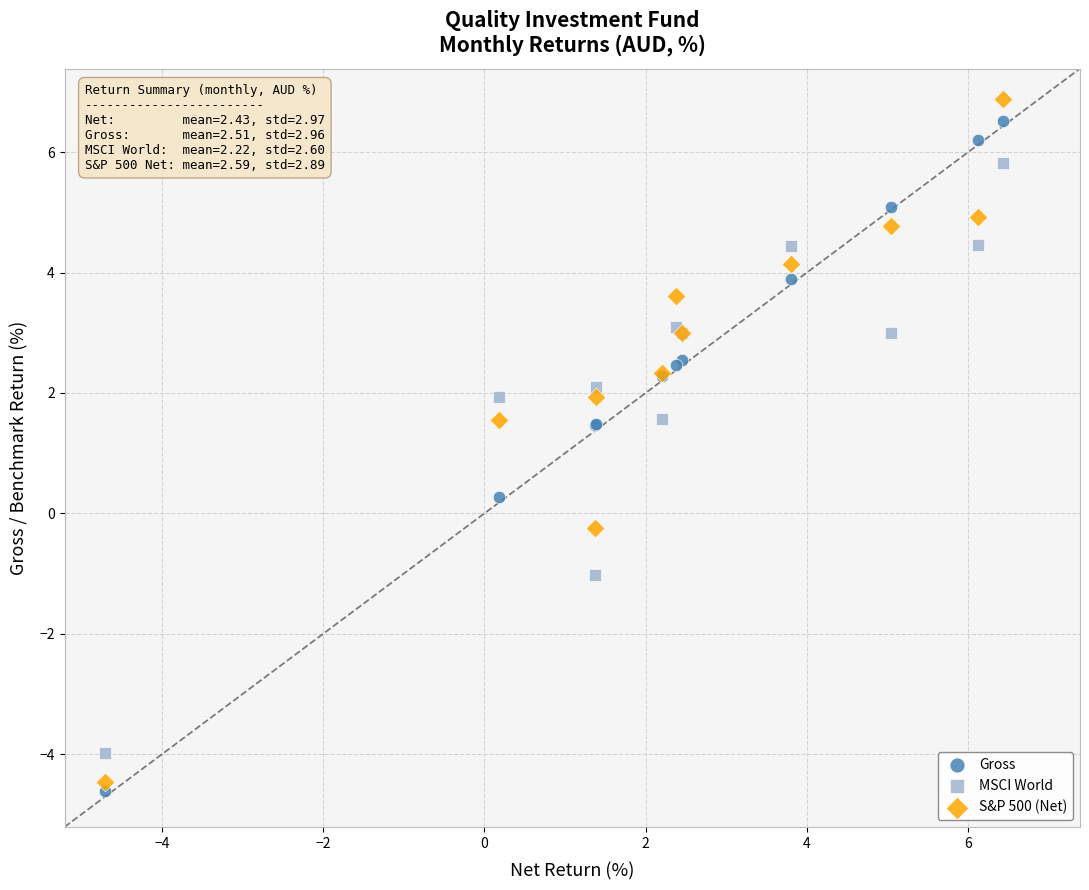

Which series has the largest Y range (max minus min)?

S&P 500 (Net)